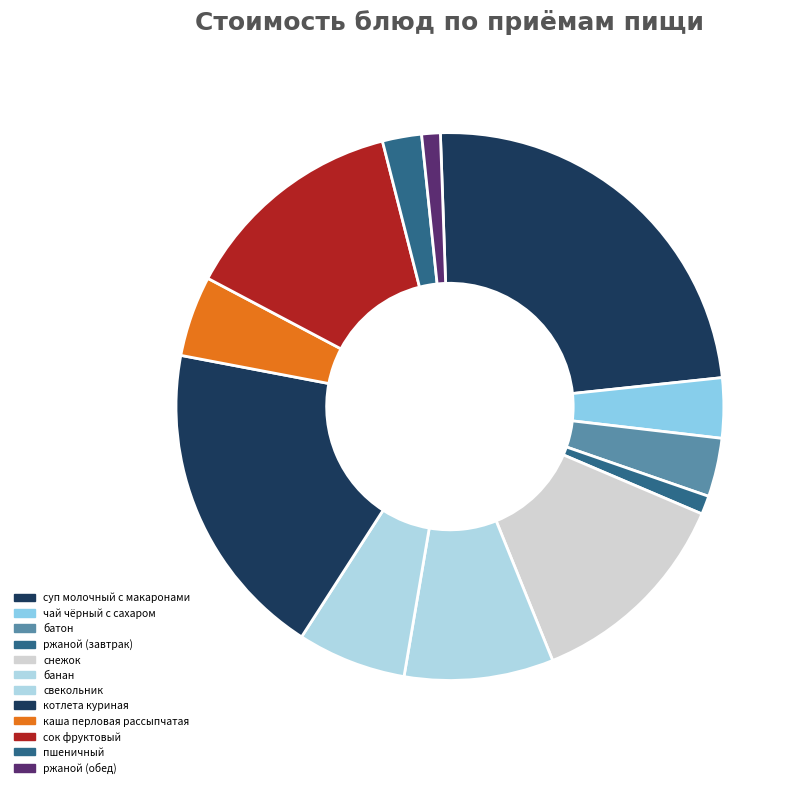

Does any single category account for the majority?

No